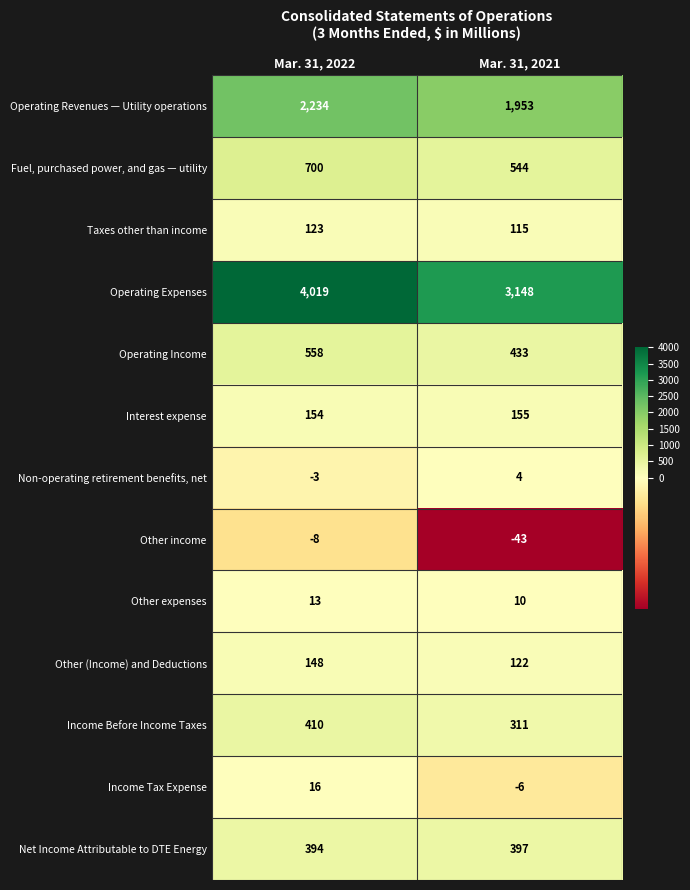

The value of Operating Expenses at Mar. 31, 2022 is 1228. True or false?

False